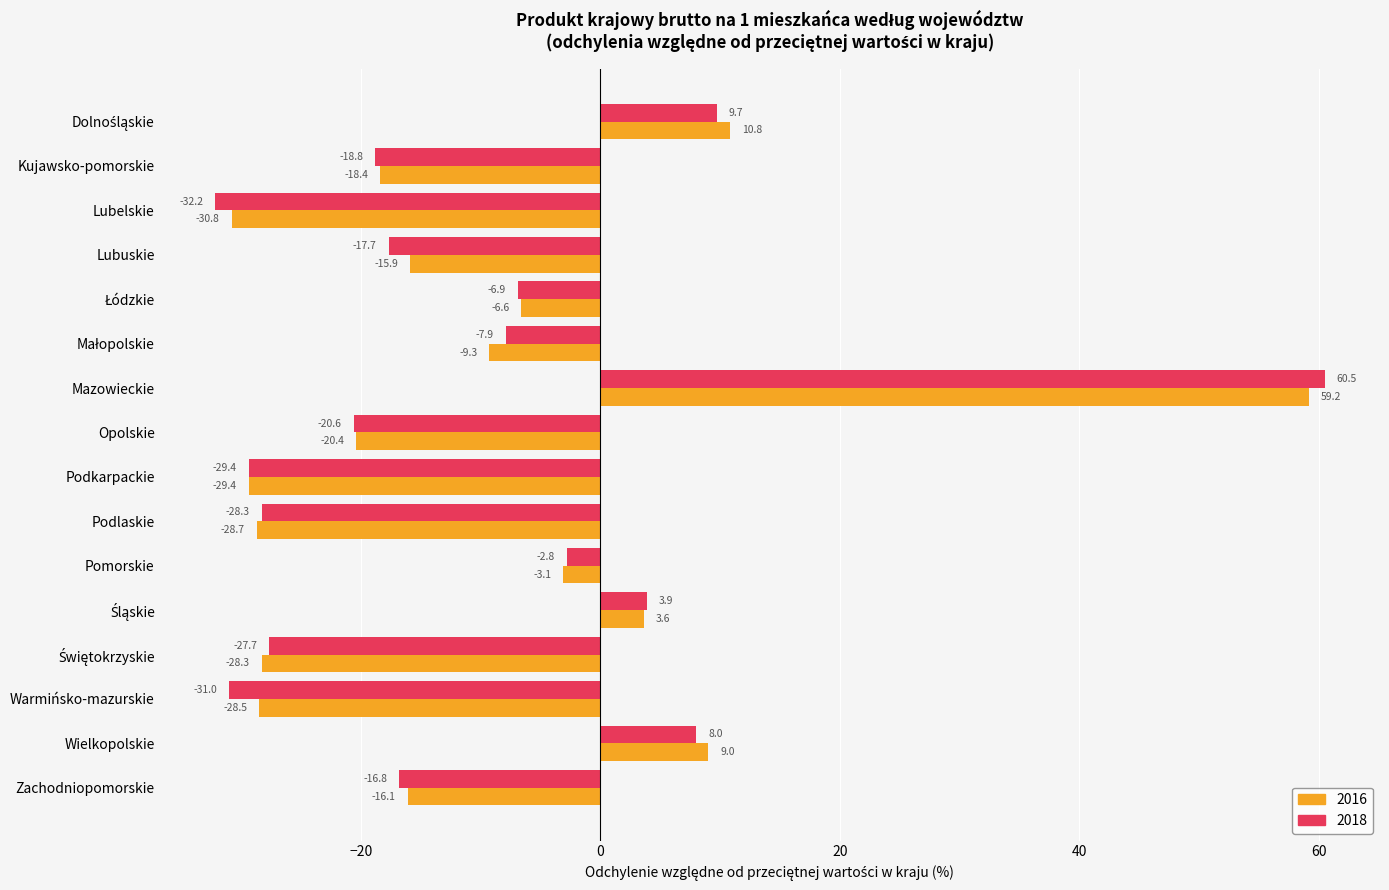

True or false: 2016 has a value of 32.6 at Mazowieckie.

False